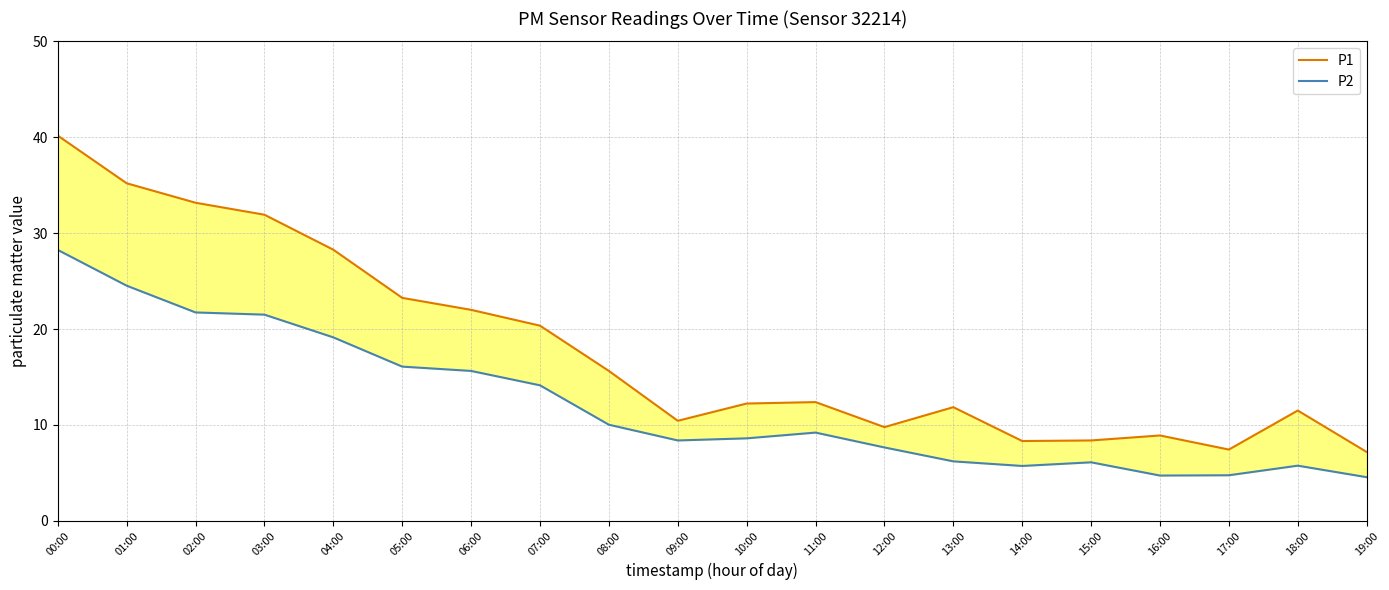

What is the average value of the P2 series?

12.1